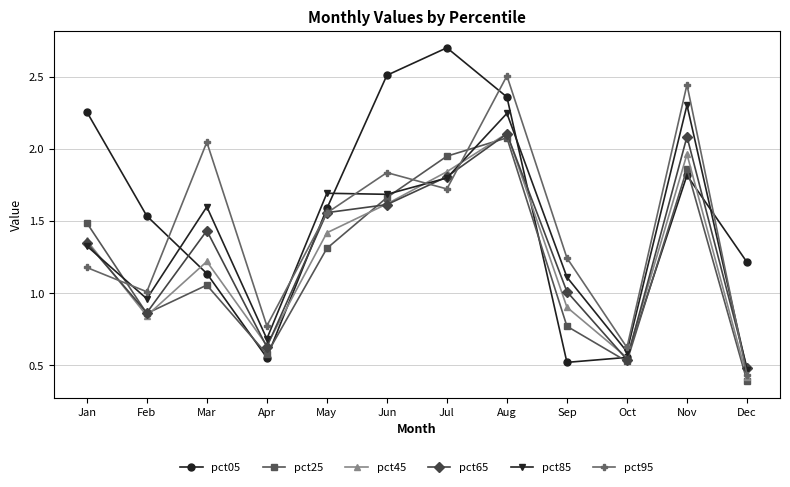

How many lines are shown in the chart?

6